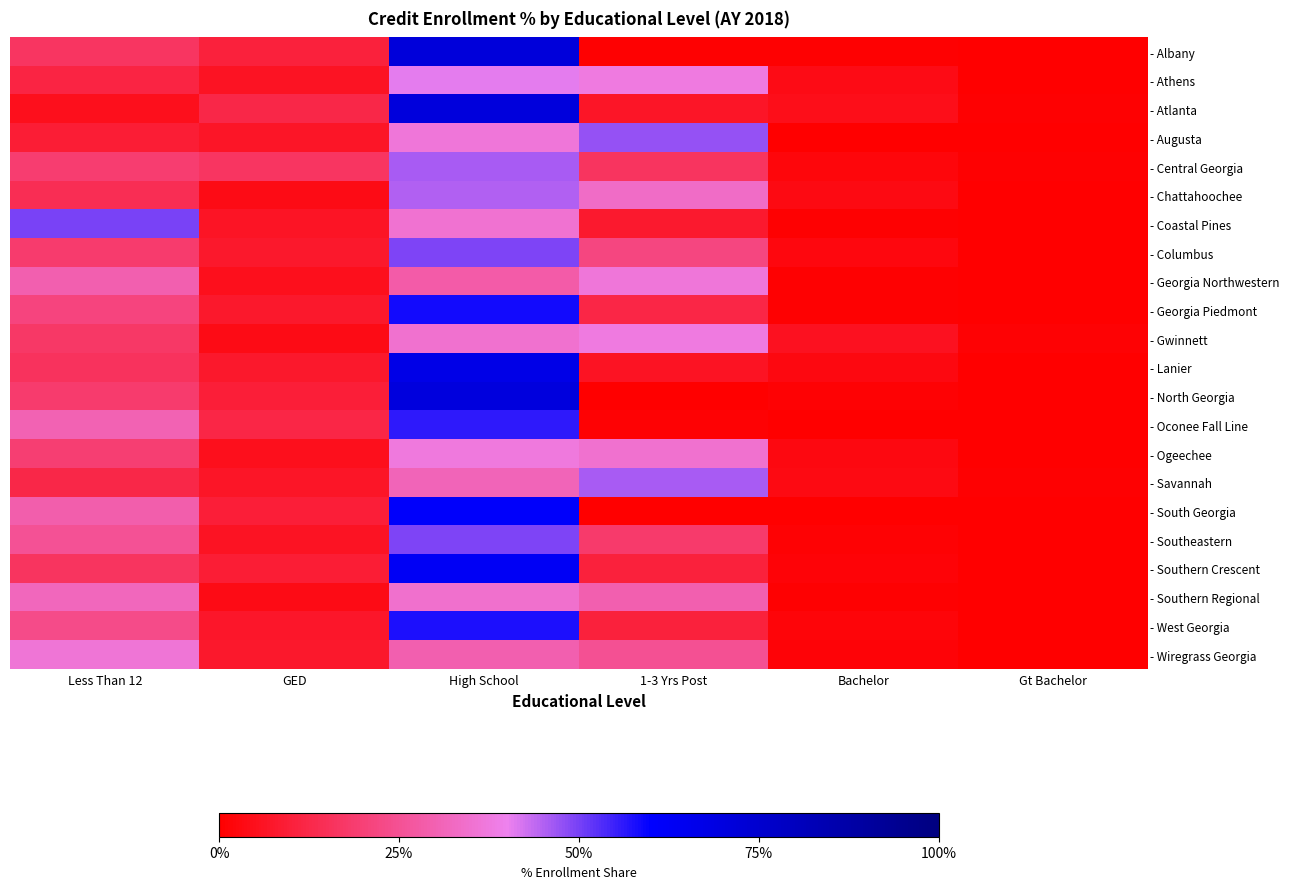

Count the number of data series in this chart.

22